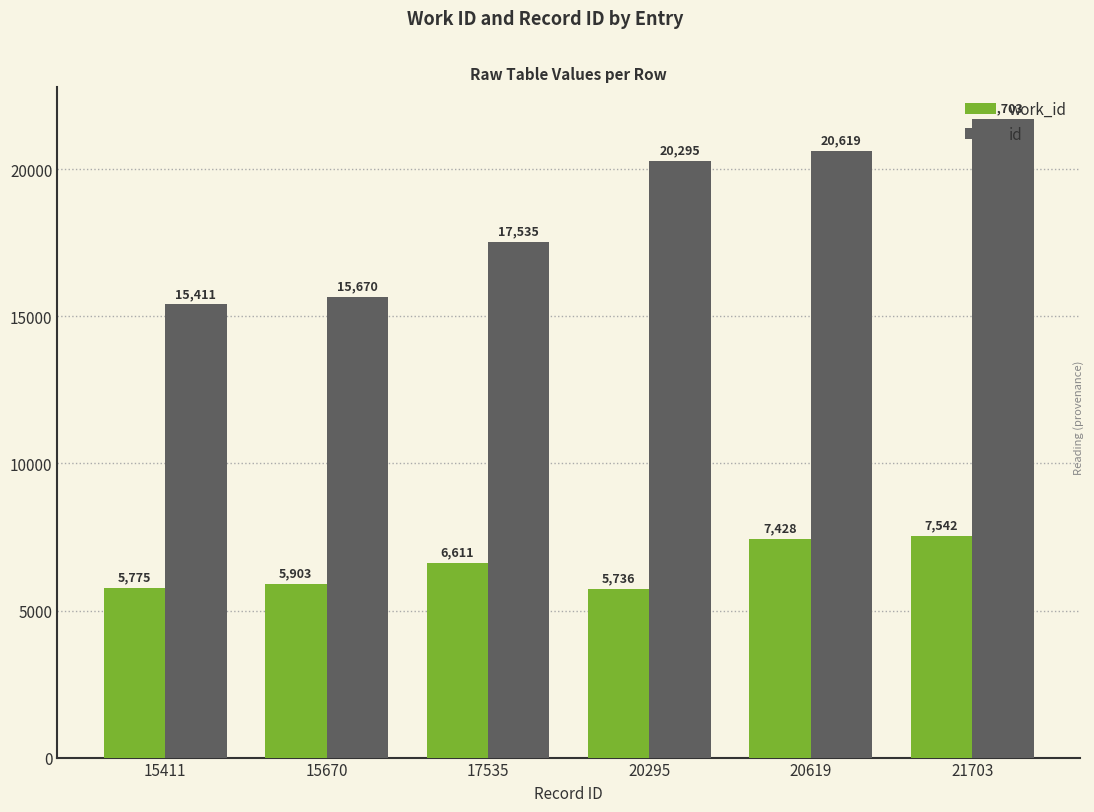

Between 15411 and 20295, which series saw the biggest shift?

id